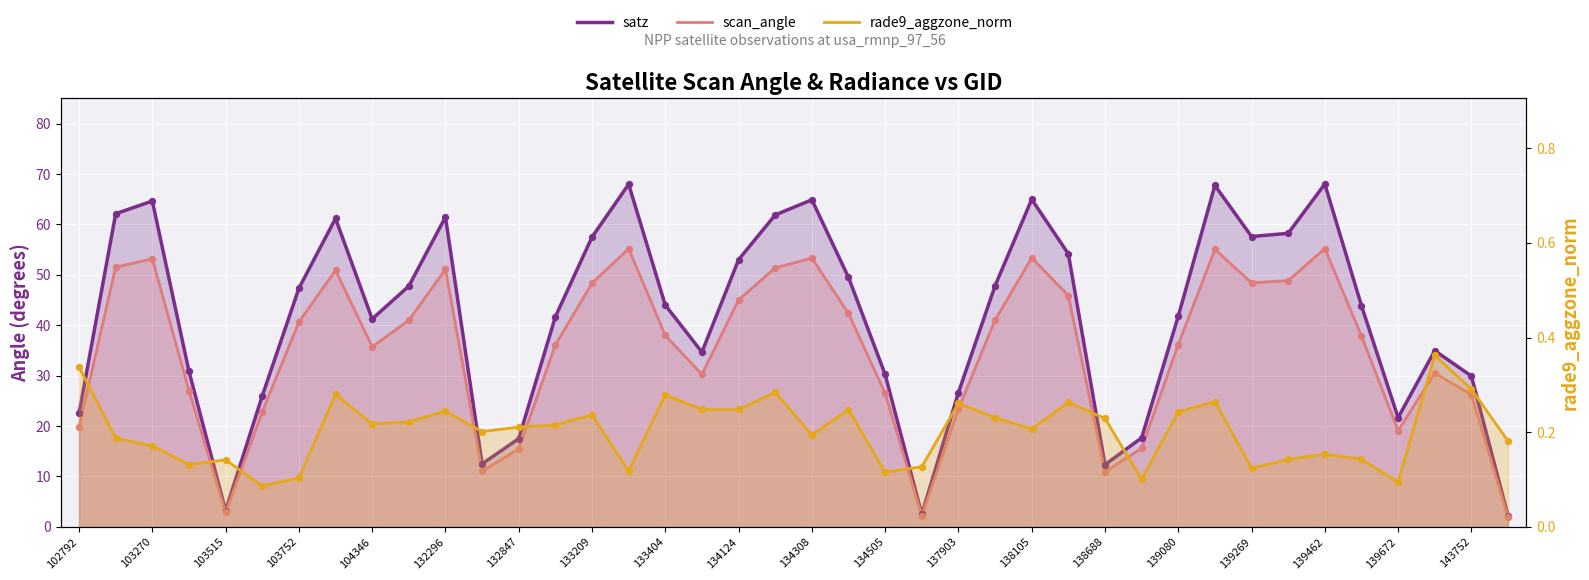

What are all the series names shown in the legend?

satz, scan_angle, rade9_aggzone_norm